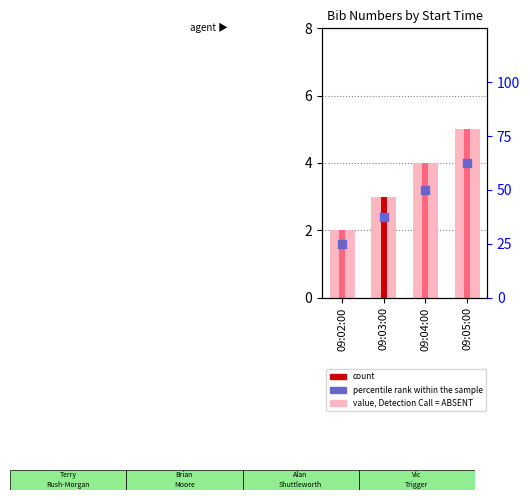

Which series has the largest total across all categories?

percentile rank